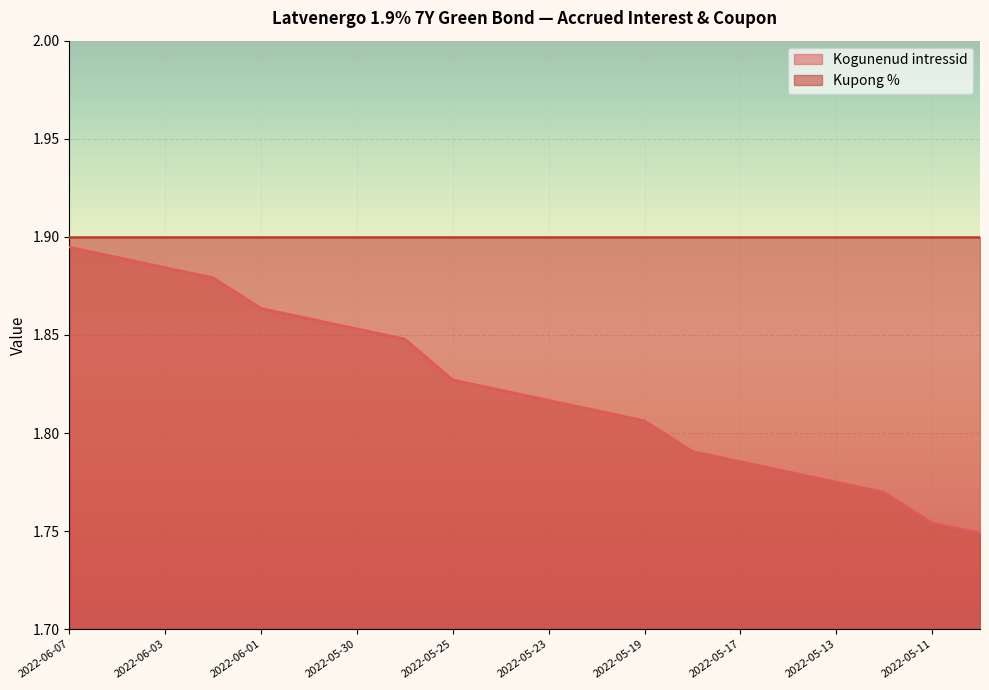

Reading right to left, transcribe all the data shown in this chart.

2022-05-10=1.7	2022-05-11=1.8	2022-05-12=1.8	2022-05-13=1.8	2022-05-16=1.8	2022-05-17=1.8	2022-05-18=1.8	2022-05-19=1.8	2022-05-20=1.8	2022-05-23=1.8	2022-05-24=1.8	2022-05-25=1.8	2022-05-27=1.8	2022-05-30=1.9	2022-05-31=1.9	2022-06-01=1.9	2022-06-02=1.9	2022-06-03=1.9	2022-06-06=1.9	2022-06-07=1.9